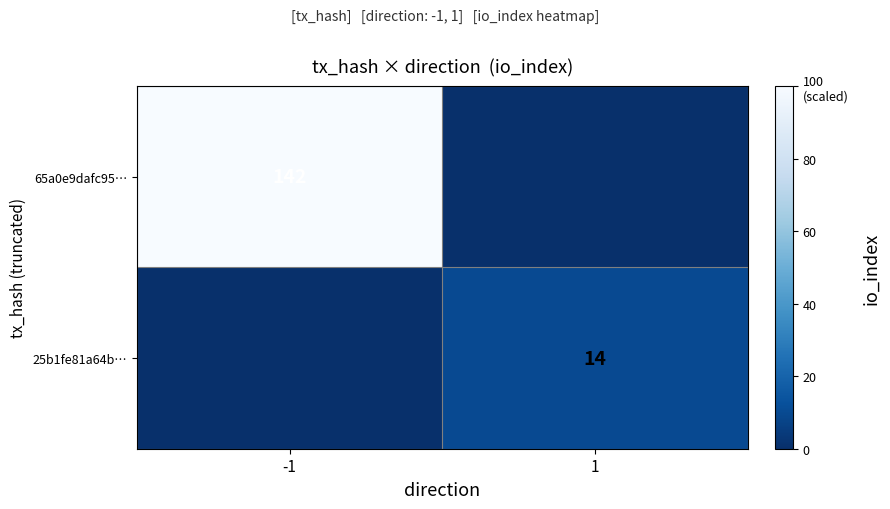

The 25b1fe81a64b… series shows 14 at 1. True or false?

True